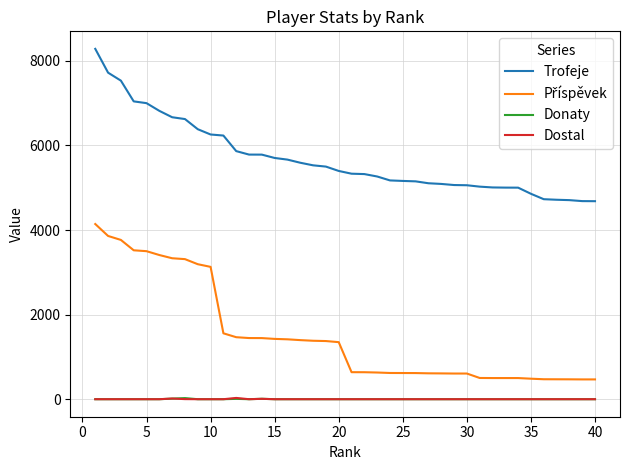

True or false: Trofeje and Donaty intersect in this chart.

False